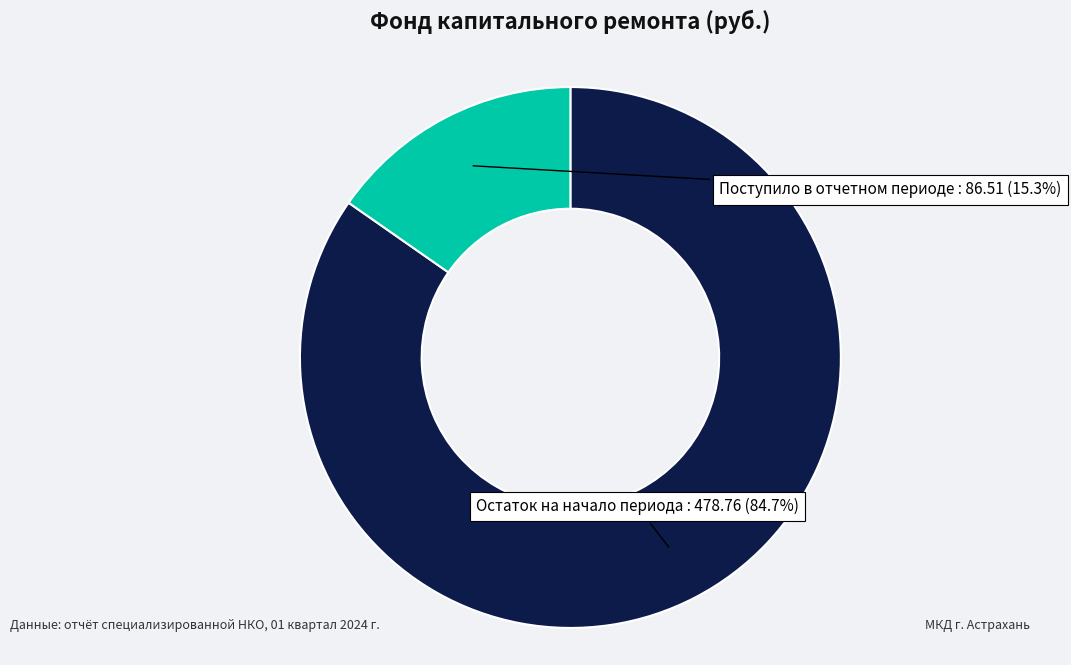

Does any single category account for the majority?

Yes